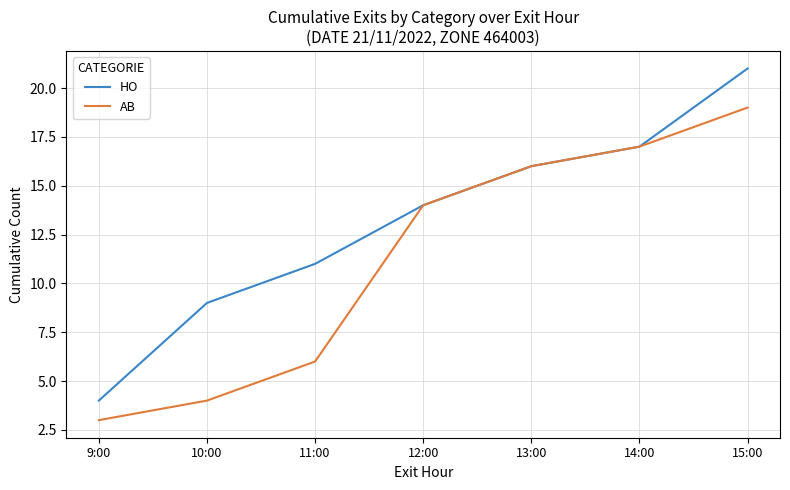

The value of HO at 14:00 is 17. True or false?

True